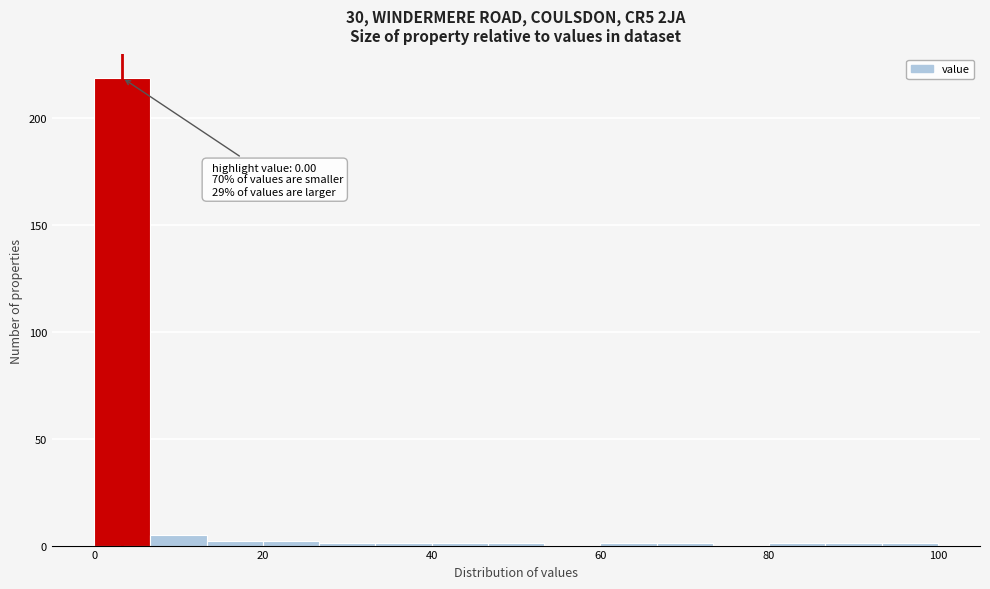

Read against the x-axis, roughly where is the centre of the tallest bar?

4